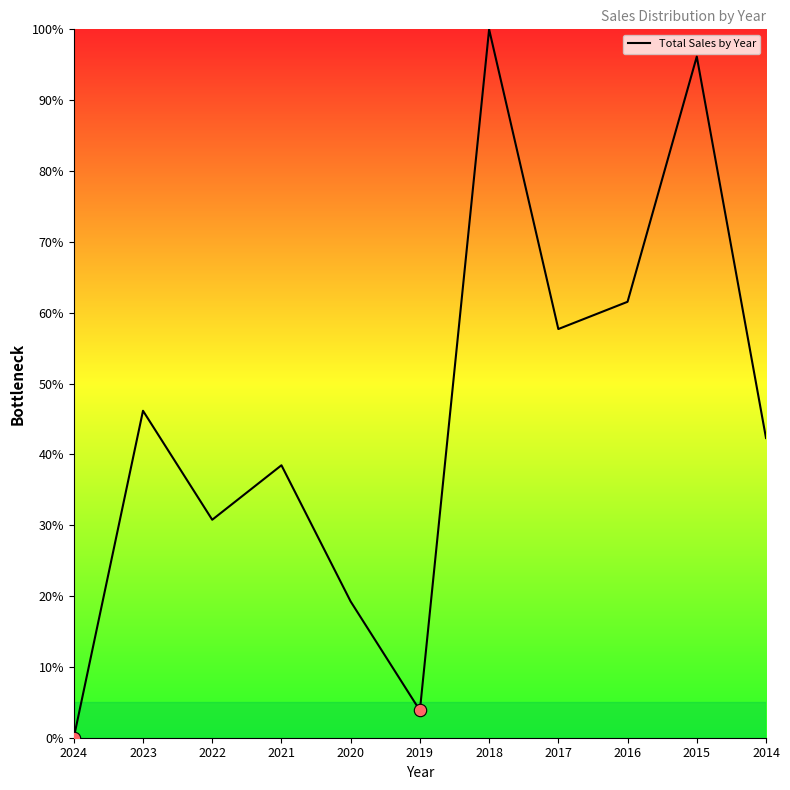

What is the change in value from 2019 to 2017?

+53.8